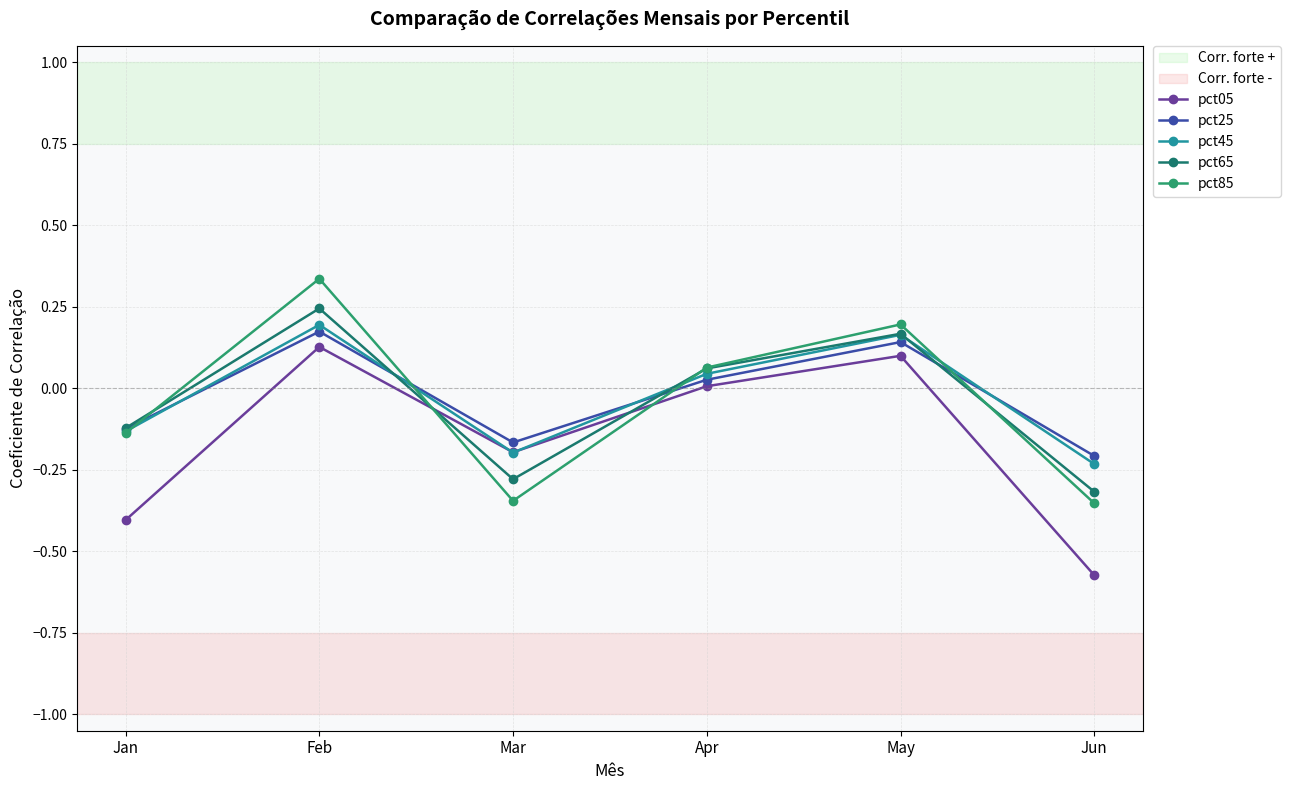

Which series has the largest range (max minus min)?

pct05